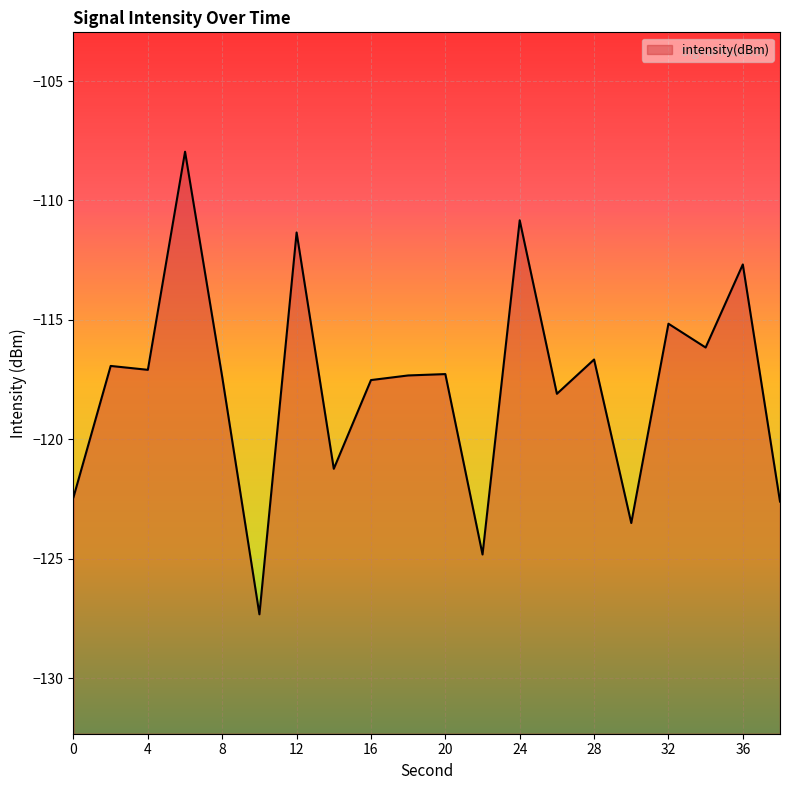

List the labels in order of value, largest first.

6, 24, 12, 36, 32, 34, 28, 2, 4, 20, 18, 8, 16, 26, 14, 0, 38, 30, 22, 10